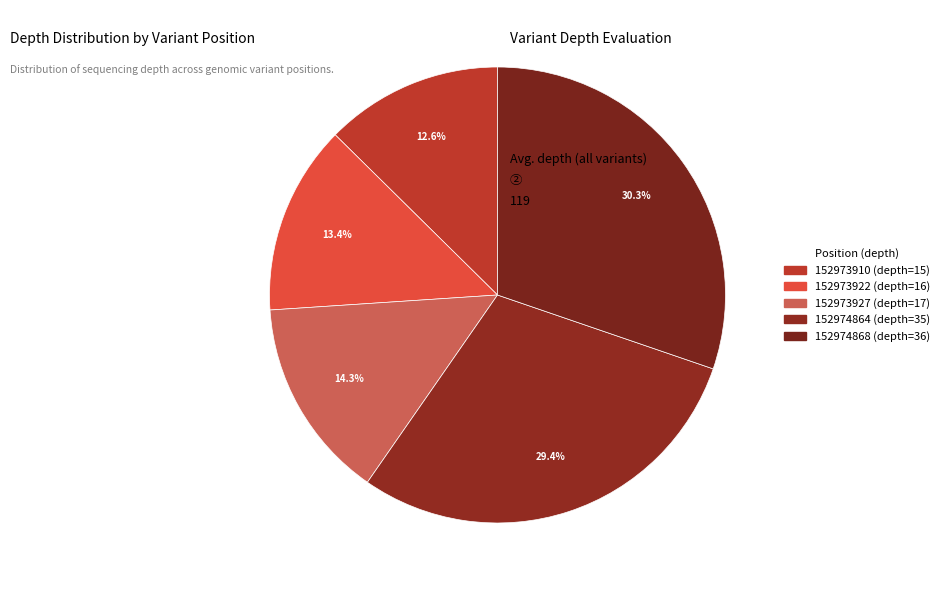

How much of the chart is everything except 152974868?

69.7%